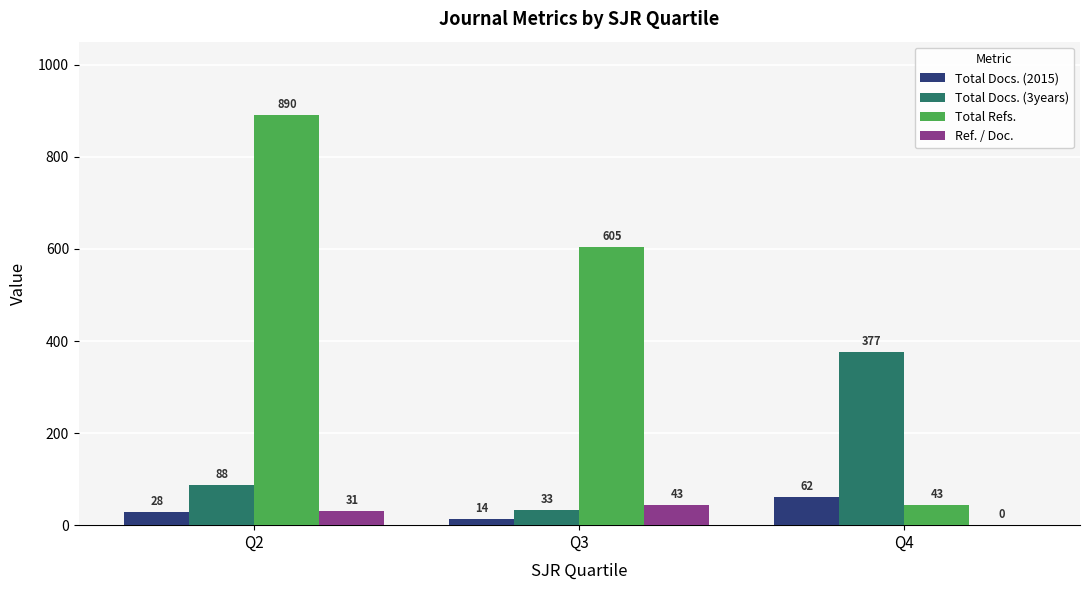

At which category is the sum across all series the highest?

Q2